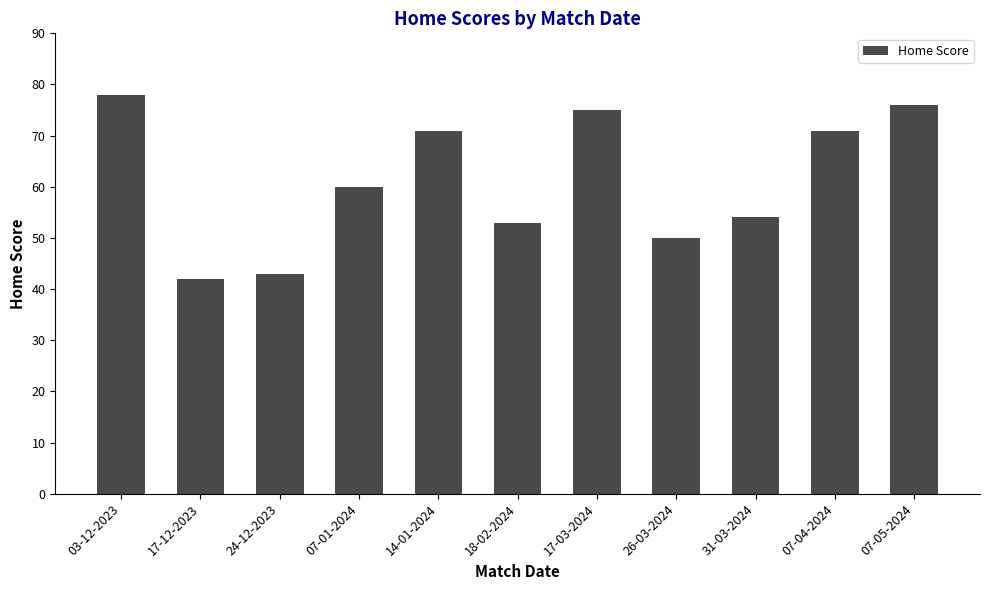

Read the value at 07-01-2024, to the nearest 10.

60